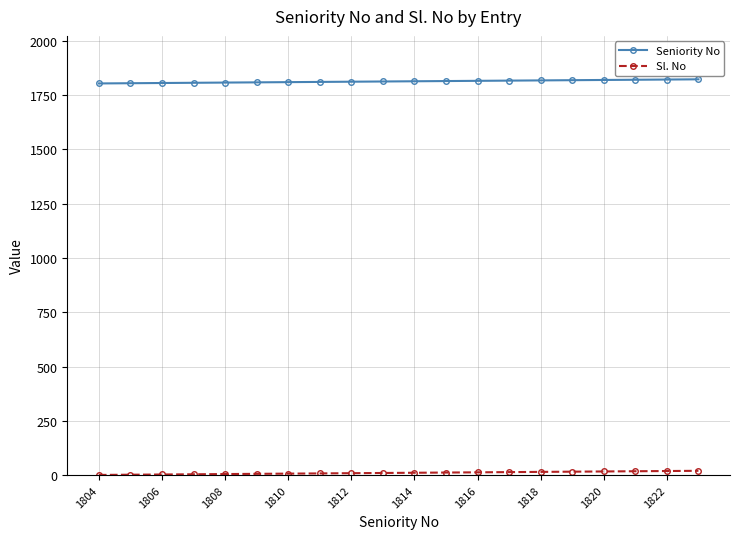

At how many categories does at least one series exceed 1158?

20